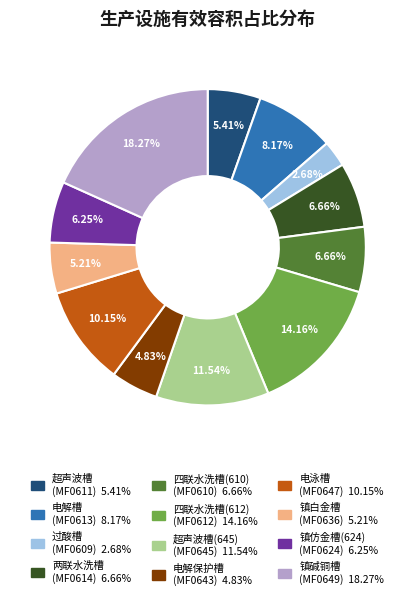

Does any single category account for the majority?

No